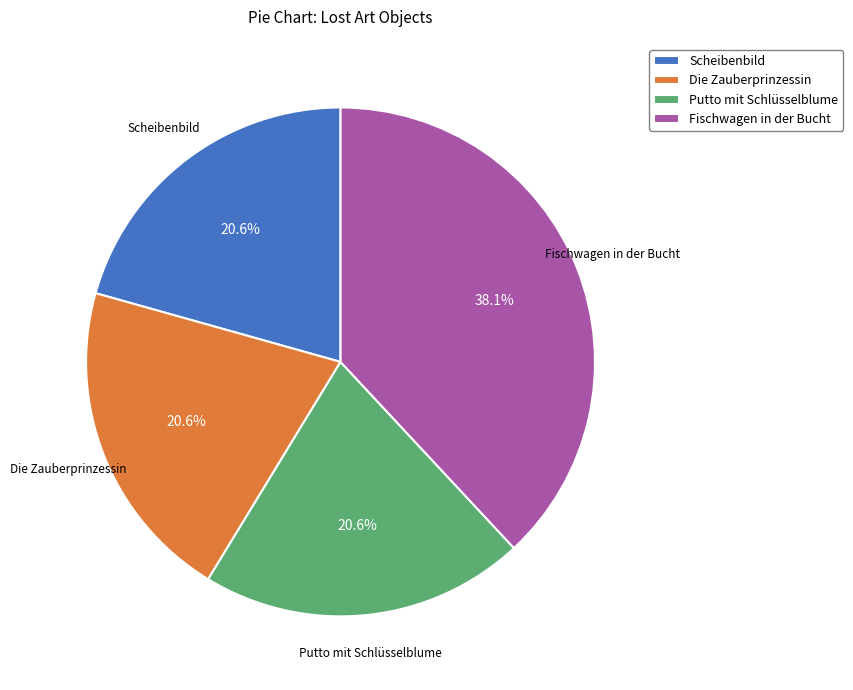

Approximately how many times larger is the value at Putto mit Schlüsselblume compared to Scheibenbild?

1.0